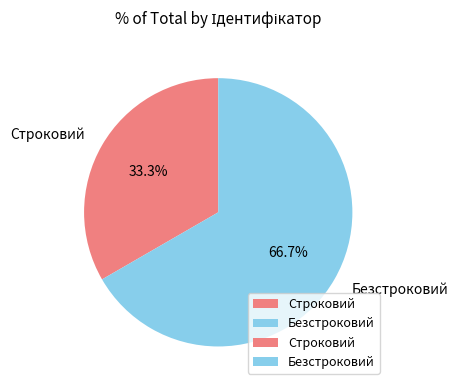

Between Безстроковий and Строковий, which is larger?

Безстроковий